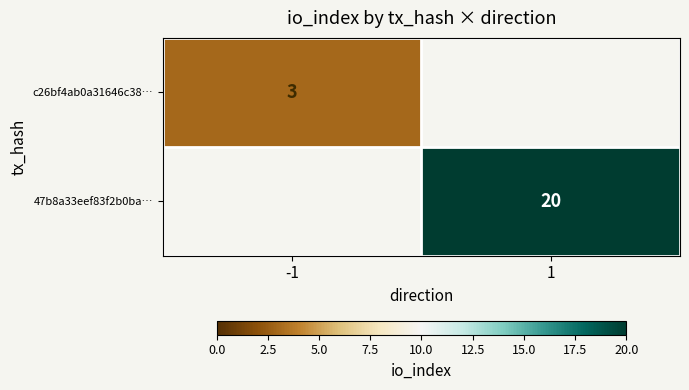

The c26bf4ab0a31646c38… series shows 5 at -1. True or false?

False